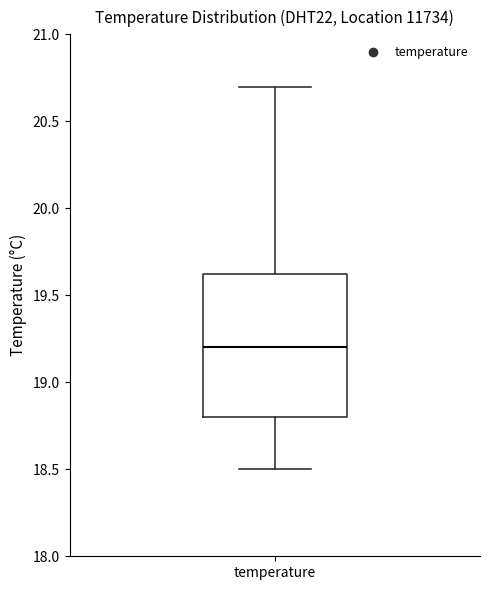

Read this box plot against the y-axis: the position of the median line, the range covered by the box, and the ends of both whiskers. The values are not printed on the chart, so give them approximately, as read against the axis.

median 19.20, box 18.80 to 19.65, whiskers 18.50 to 20.70